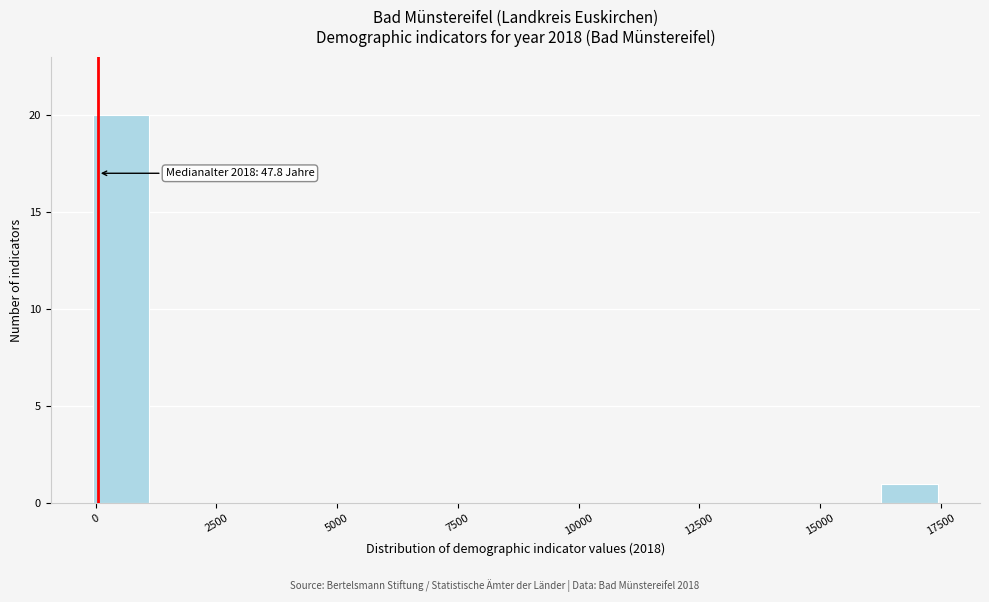

Read against the x-axis, roughly where is the centre of the tallest bar?

500